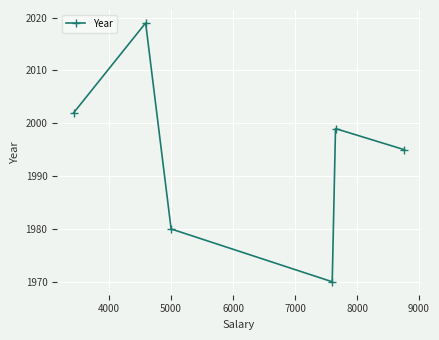

What is the smallest value displayed?

1970